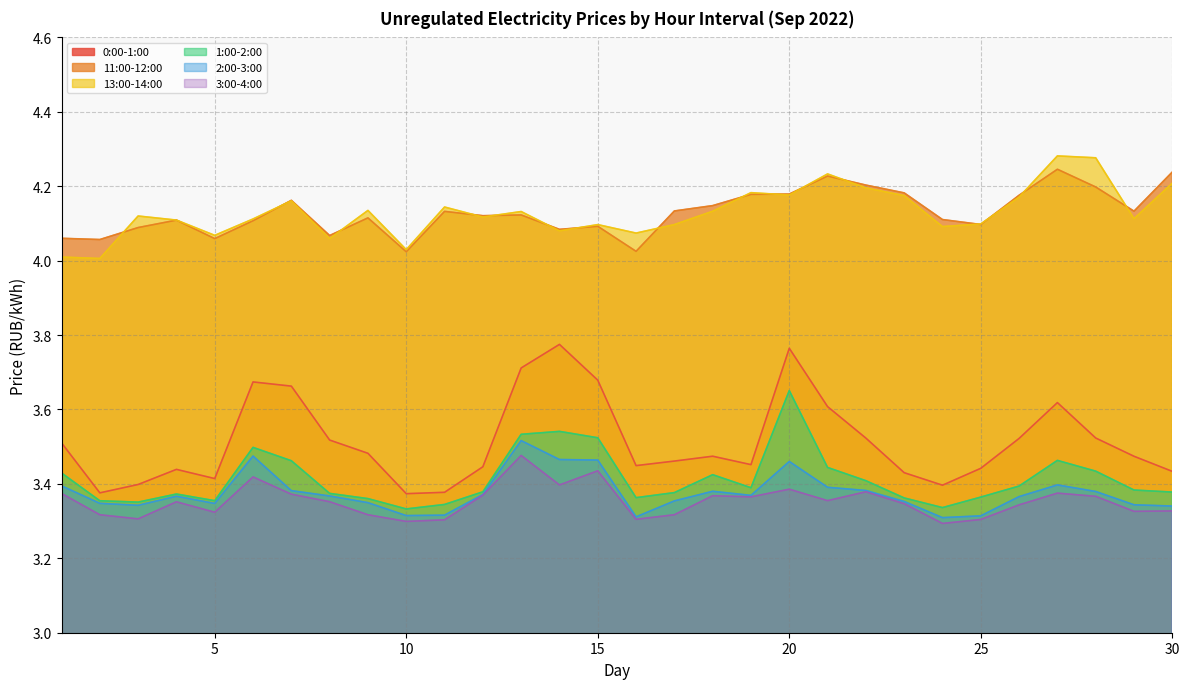

How many interior local peaks does the 1:00-2:00 series have?

6